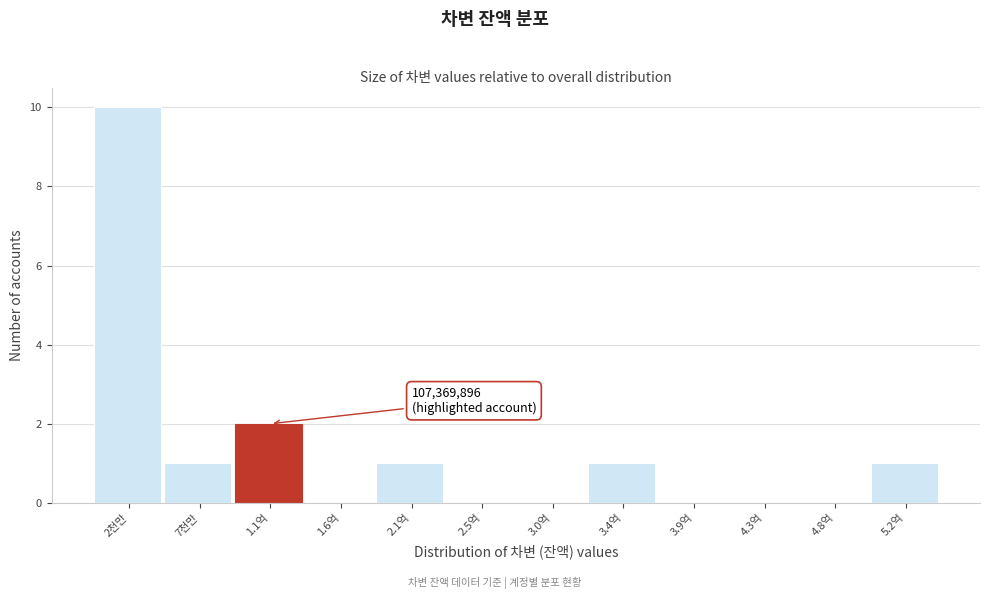

Reading left to right, extract all data points from this chart.

2천만=10	7천만=1	1.1억=2	1.6억=0	2.1억=1	2.5억=0	3.0억=0	3.4억=1	3.9억=0	4.3억=0	4.8억=0	5.2억=1